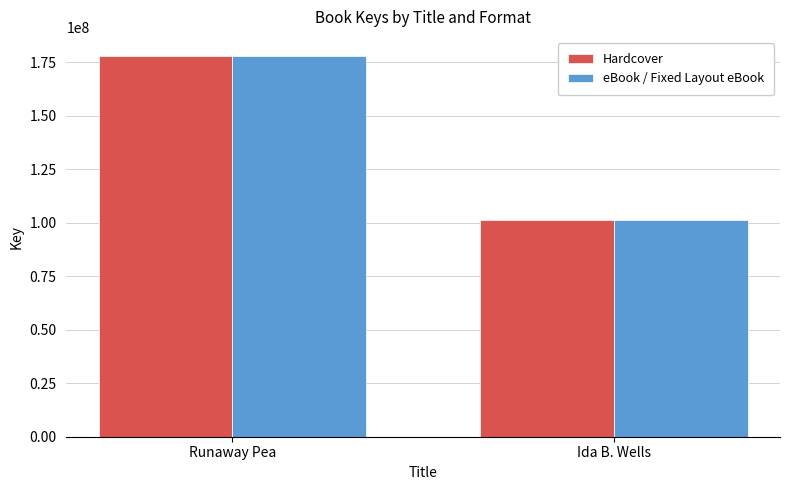

What position from the right is Ida B. Wells?

1